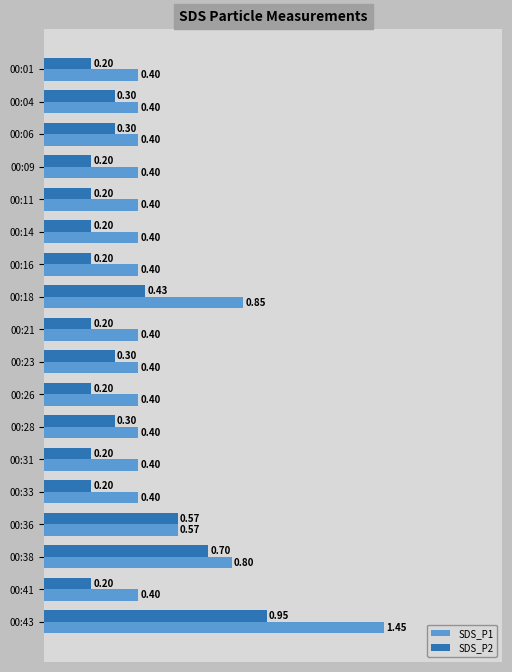

What is the sum of the SDS_P2 values at 00:36 and 00:01?

0.8